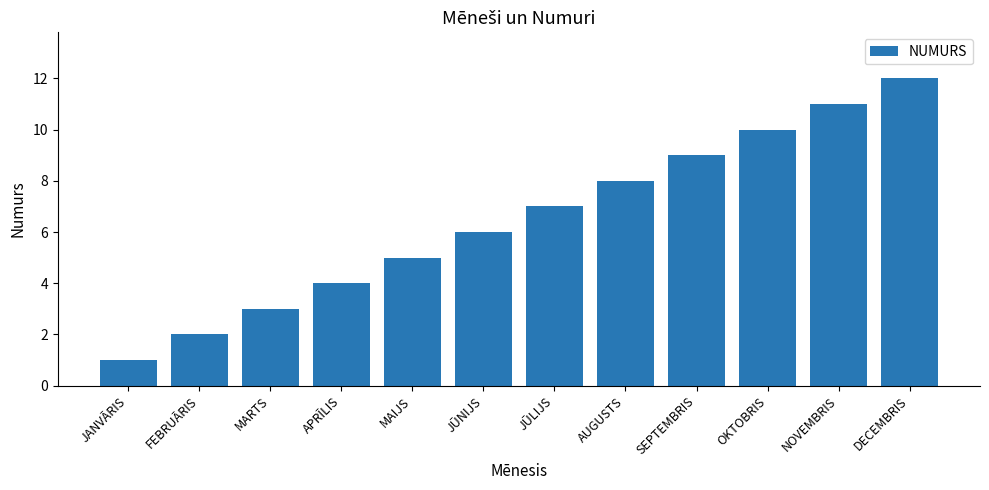

Between AUGUSTS and JŪNIJS, which is larger?

AUGUSTS